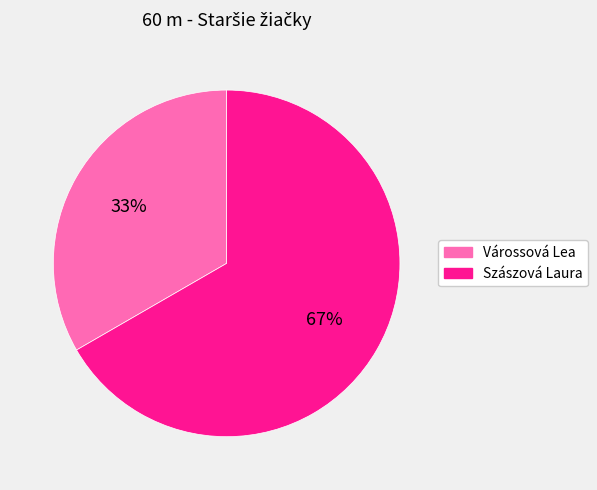

Do Várossová Lea and Szászová Laura together represent more than half of the pie?

Yes